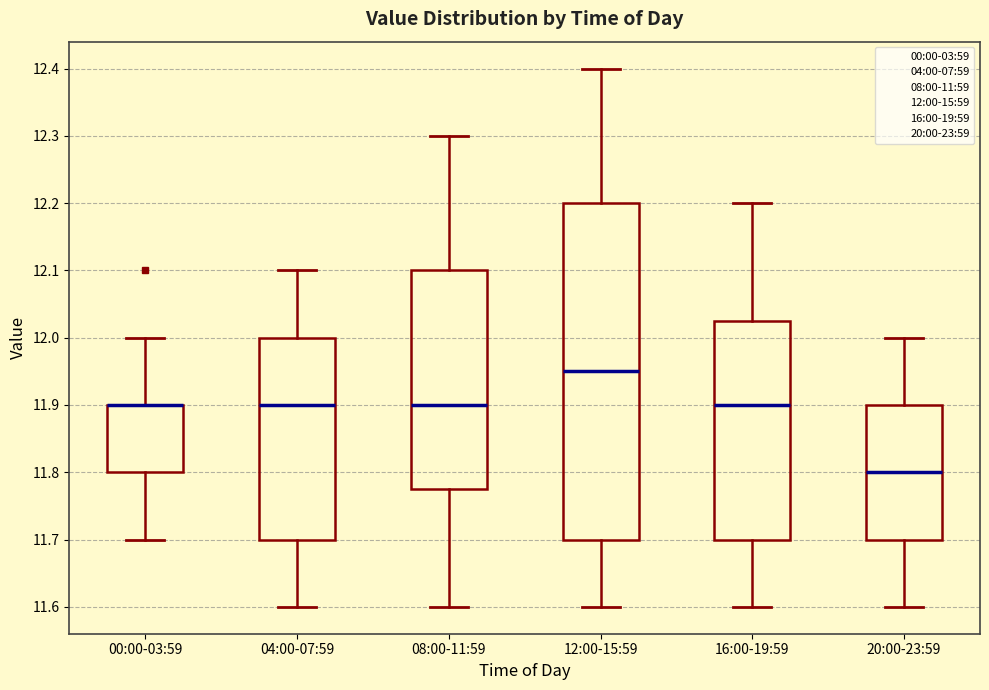

Reading left to right, transcribe this box plot: for each box, give where its median line is, the range the box spans, and where its two whiskers end, as read against the y-axis. The values are not printed on the chart, so give them approximately, as read against the axis.

00:00-03:59: median 11.90 (drawn on the box's upper edge), box 11.80 to 11.90, whiskers 11.70 to 12.00
04:00-07:59: median 11.90, box 11.70 to 12.00, whiskers 11.60 to 12.10
08:00-11:59: median 11.90, box 11.78 to 12.10, whiskers 11.60 to 12.30
12:00-15:59: median 11.95, box 11.70 to 12.20, whiskers 11.60 to 12.40
16:00-19:59: median 11.90, box 11.70 to 12.03, whiskers 11.60 to 12.20
20:00-23:59: median 11.80, box 11.70 to 11.90, whiskers 11.60 to 12.00